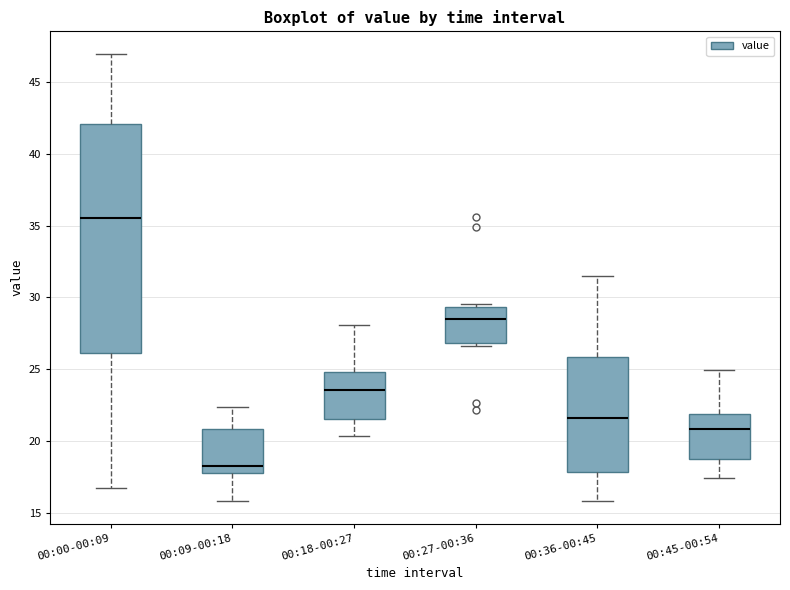

Where is the upper edge of the box for 00:18-00:27 on the y-axis? The values are not printed on the chart, so give them approximately, as read against the axis.

25.0